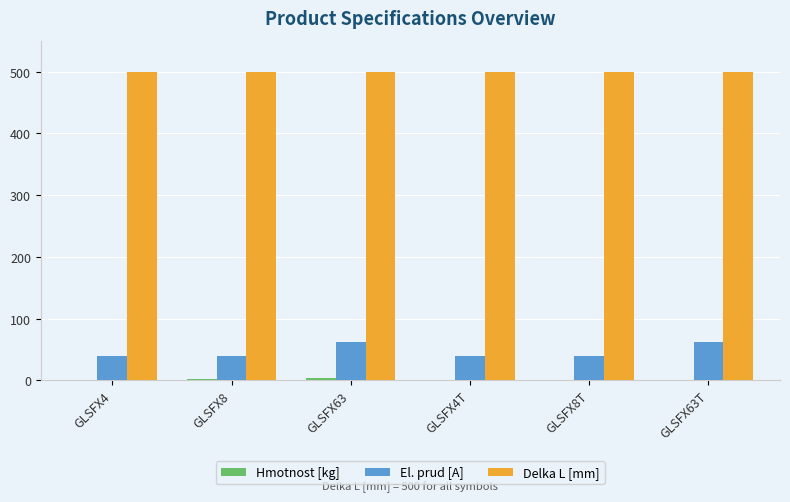

What is the total value across all series at GLSFX8?

542.5